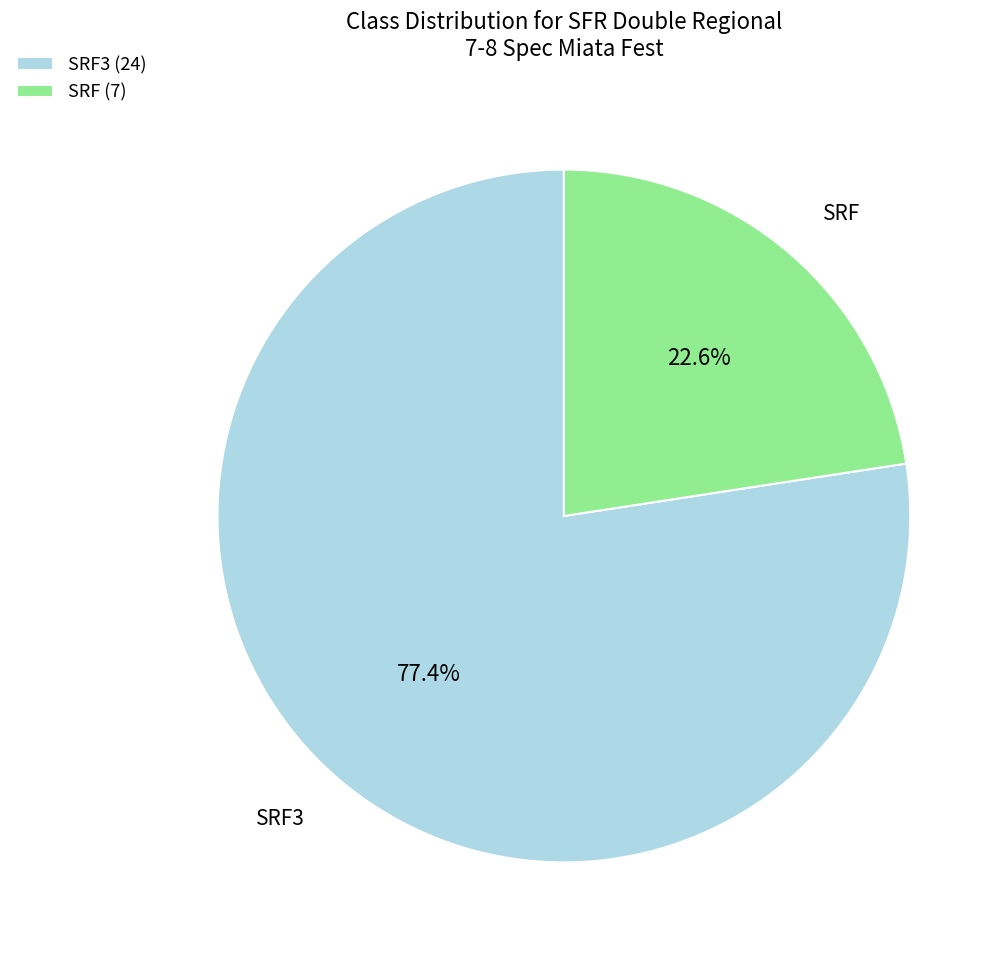

What percentage is the SRF3 slice, to the nearest percent?

77%